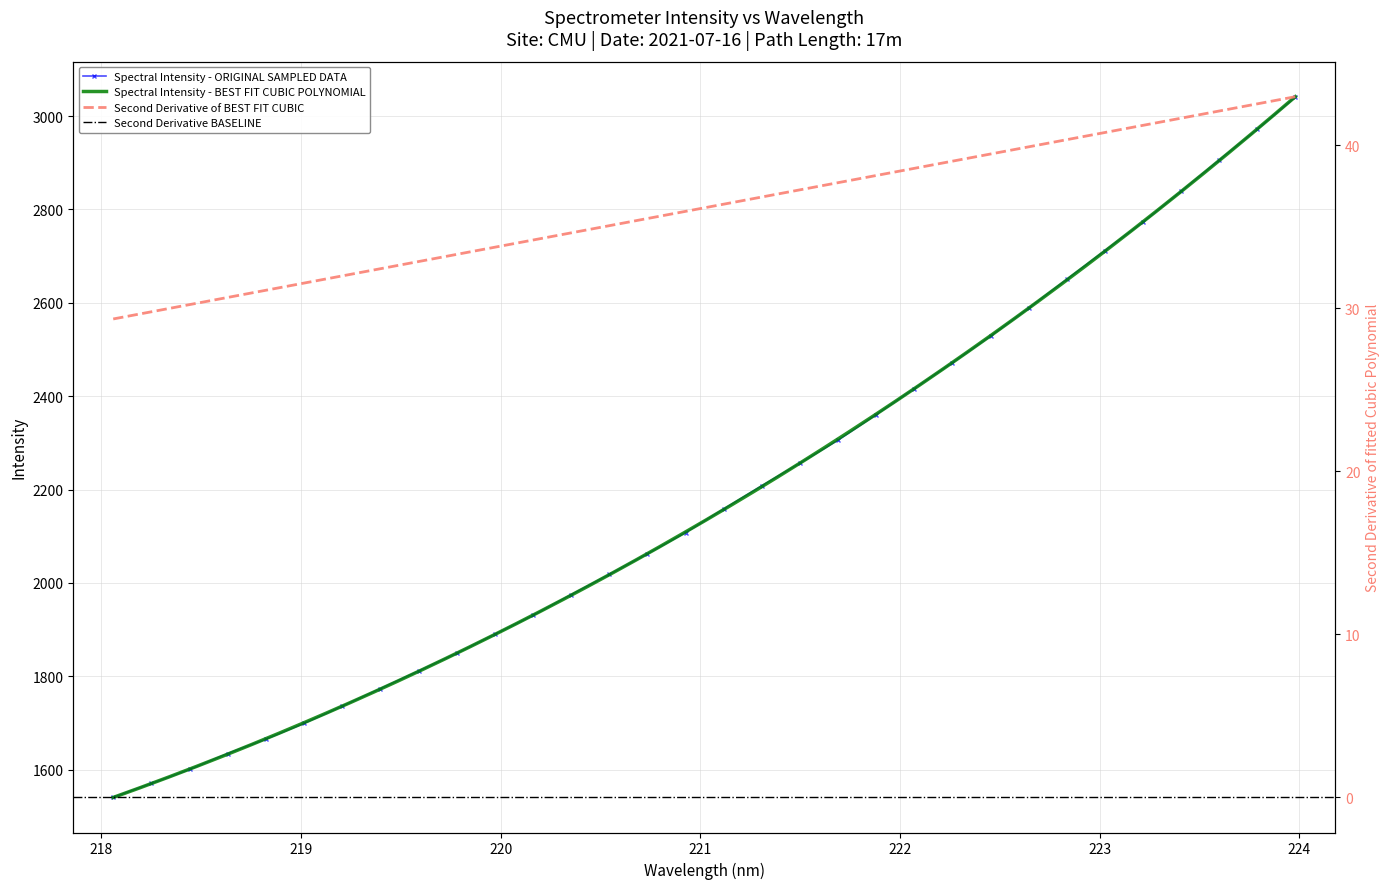

True or false: there are more than 1 points higher than both neighbors.

False